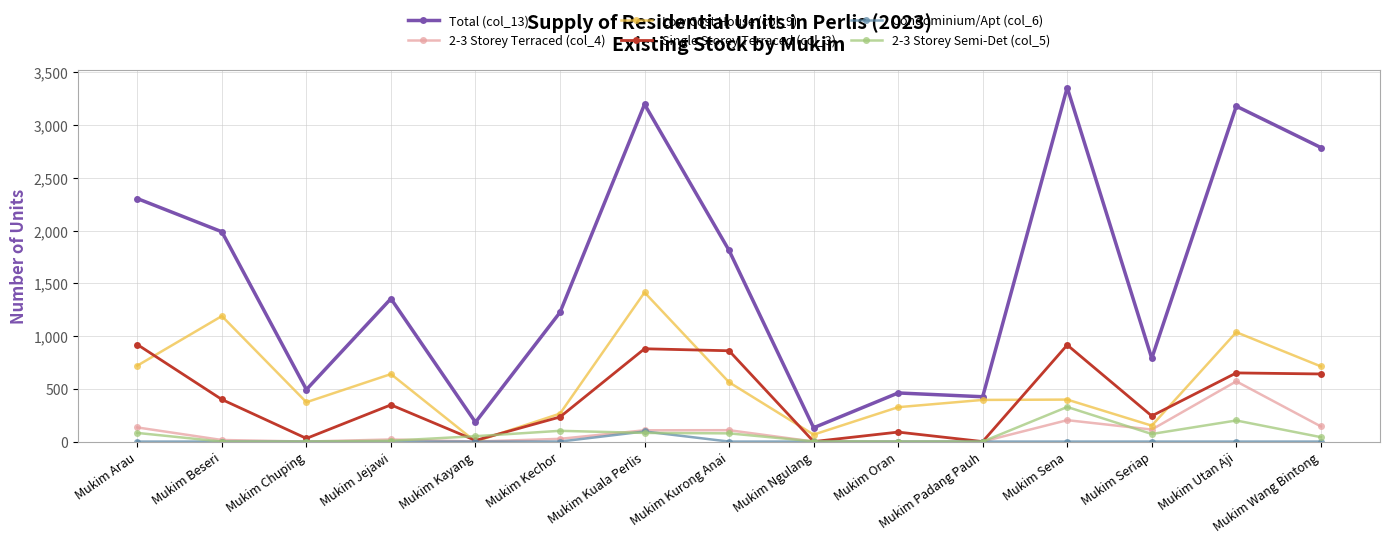

Which series has the largest range (max minus min)?

Total (col_13)